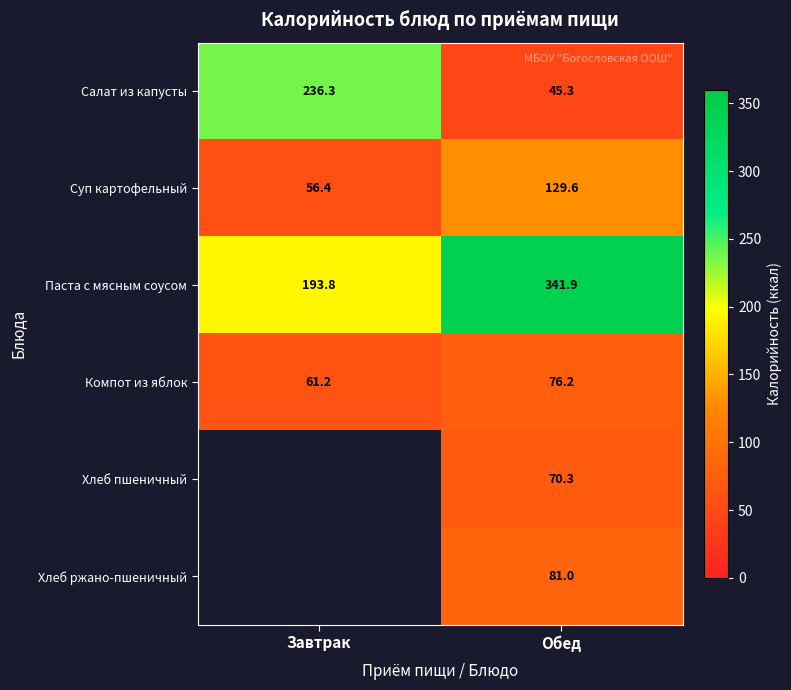

At which category is the sum across all series the highest?

Обед